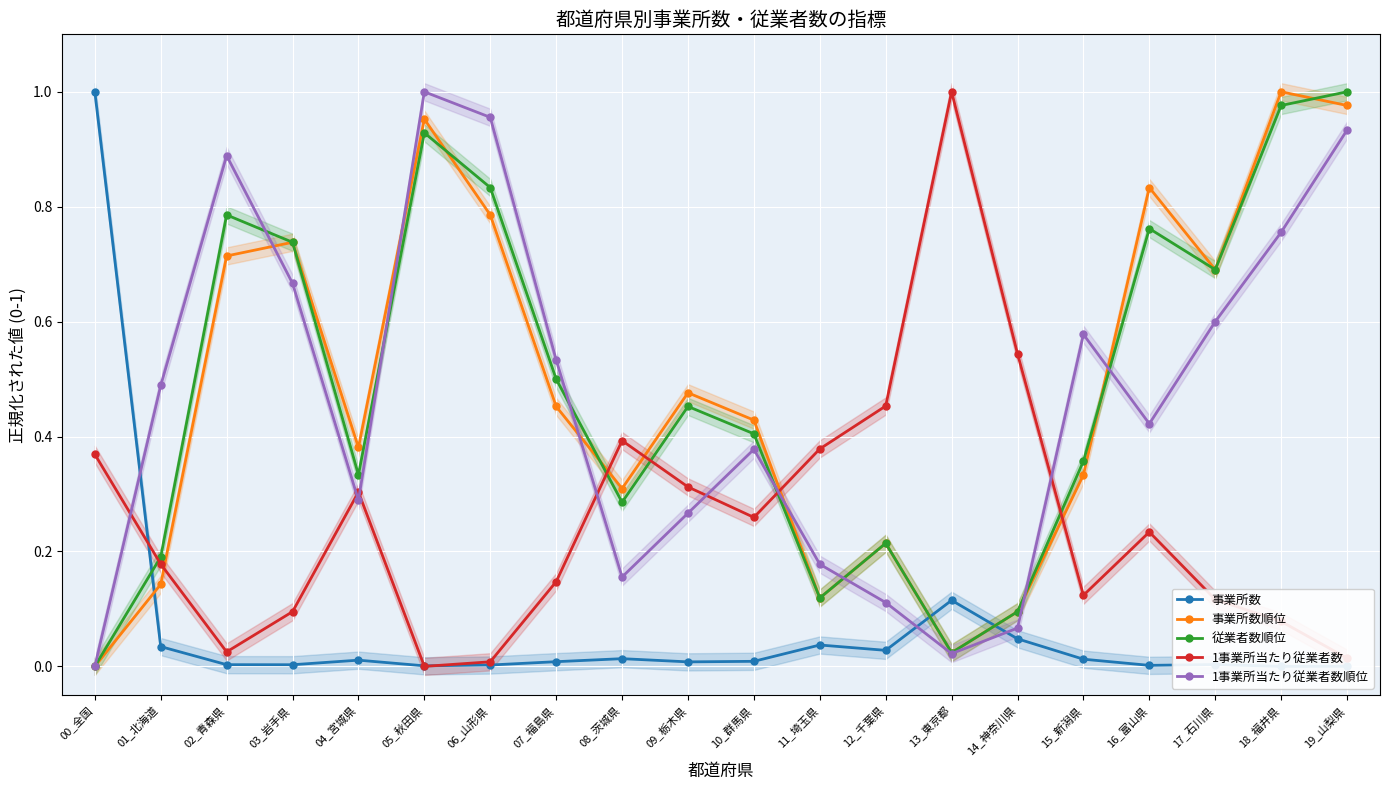

What is the highest value of the 1事業所当たり従業者数順位 series?

1.0